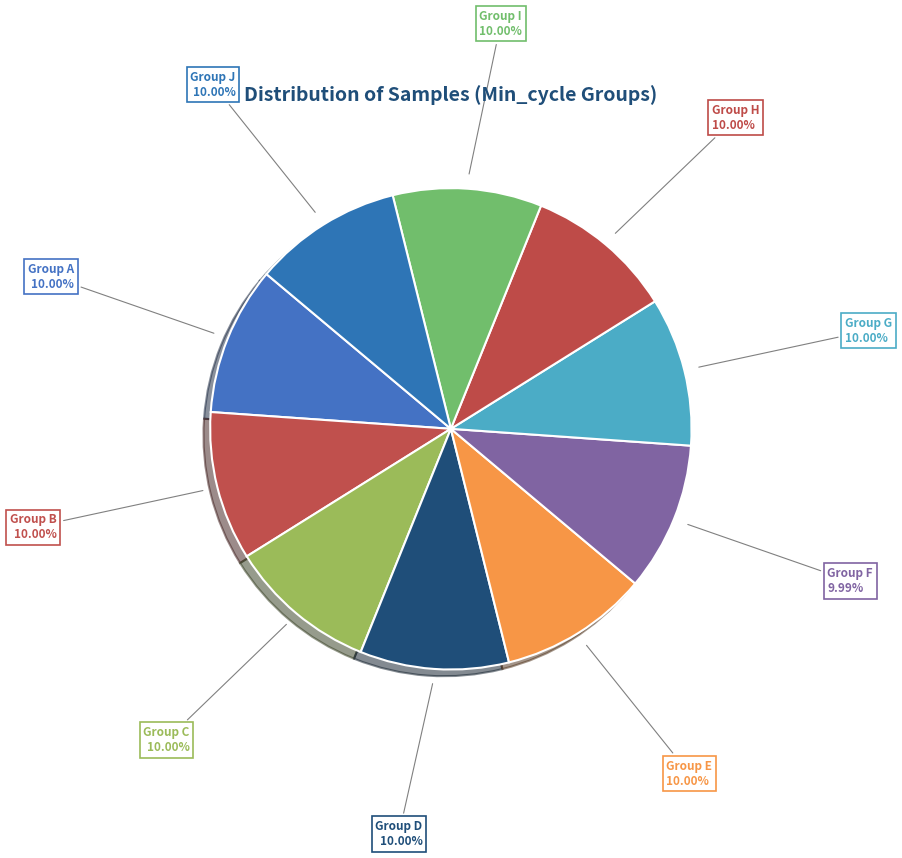

Is Group D the majority of the pie?

No